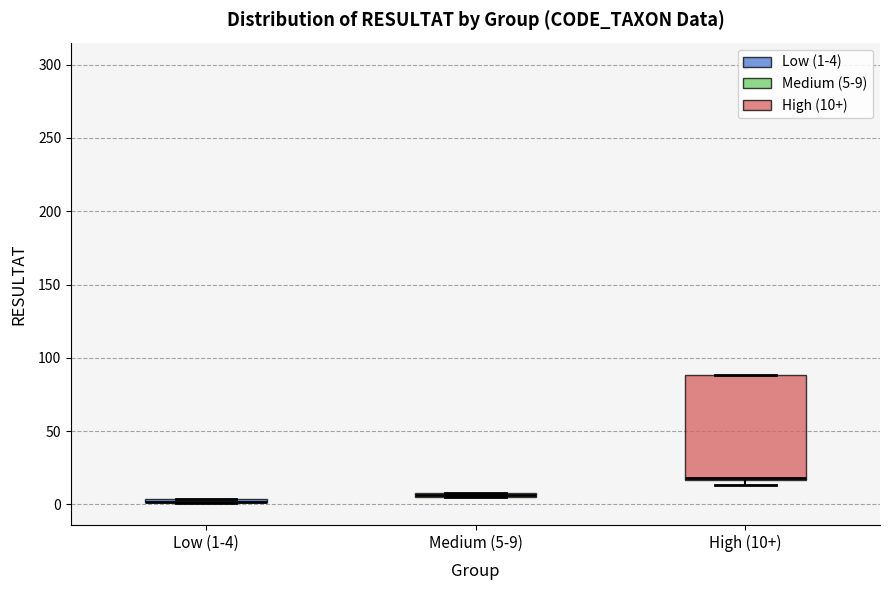

Where is the upper edge of the box for Medium (5-9) on the y-axis? The values are not printed on the chart, so give them approximately, as read against the axis.

10